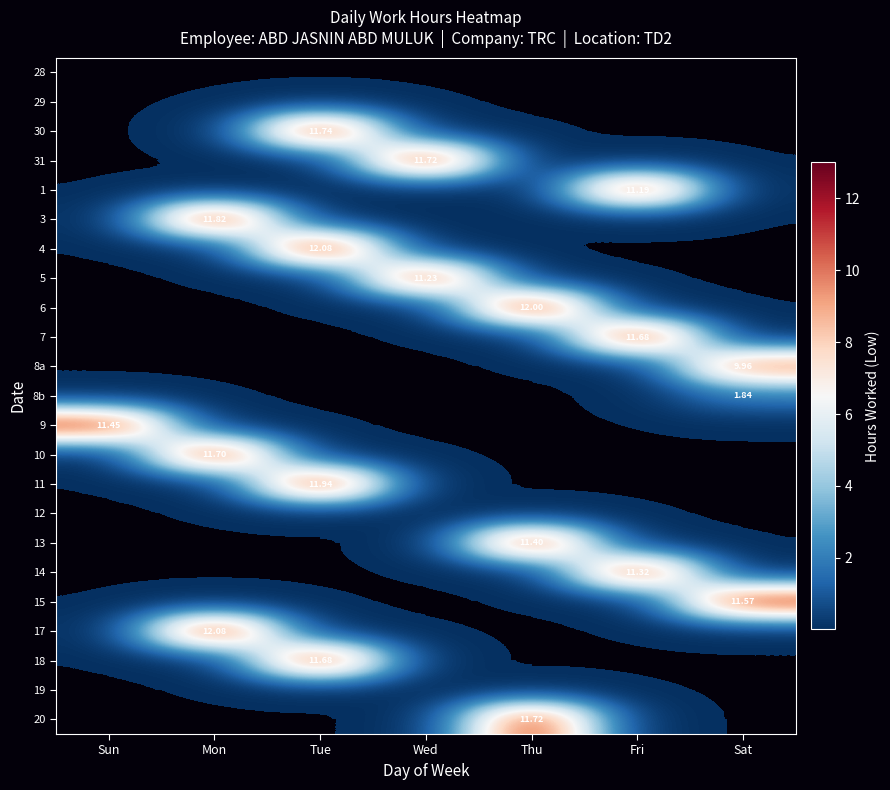

Rank the series at Sun from lowest to highest value.

28, 29, 30, 31, 1, 3, 4, 5, 6, 7, 8a, 8b, 10, 11, 12, 13, 14, 15, 17, 18, 19, 20, 9